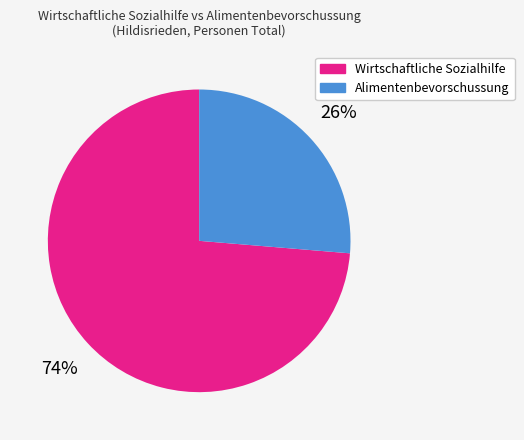

Which category has the smallest portion of the pie?

Alimentenbevorschussung